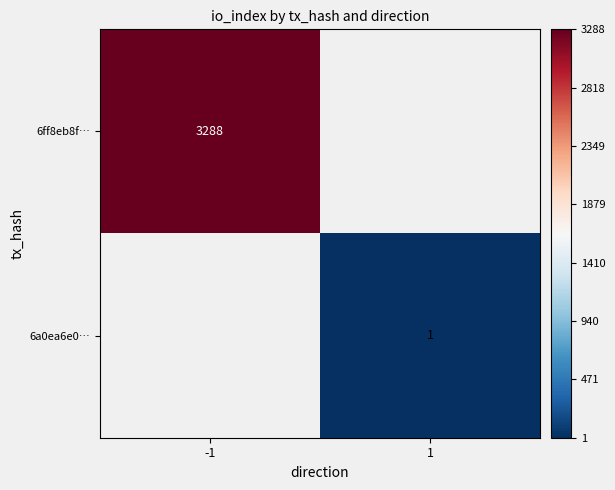

The 6a0ea6e0… series shows 1 at 1. True or false?

True